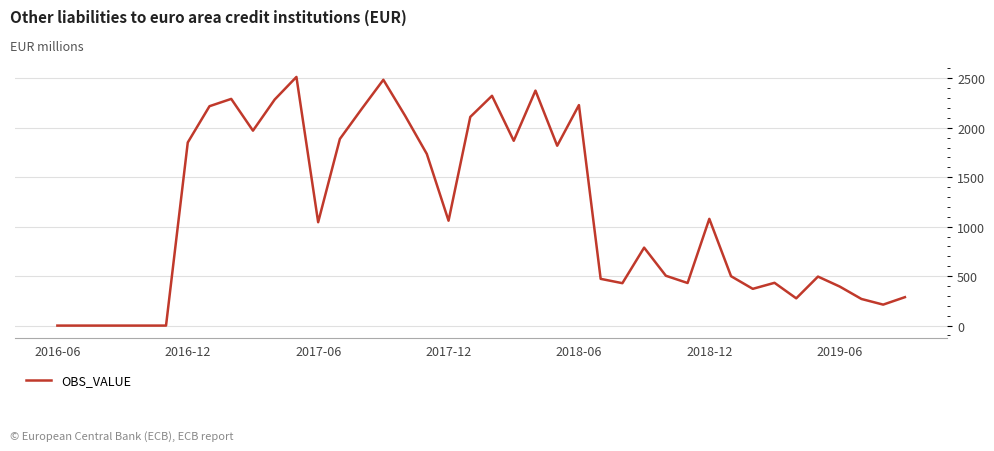

What is the maximum value shown in the chart?

2514.5